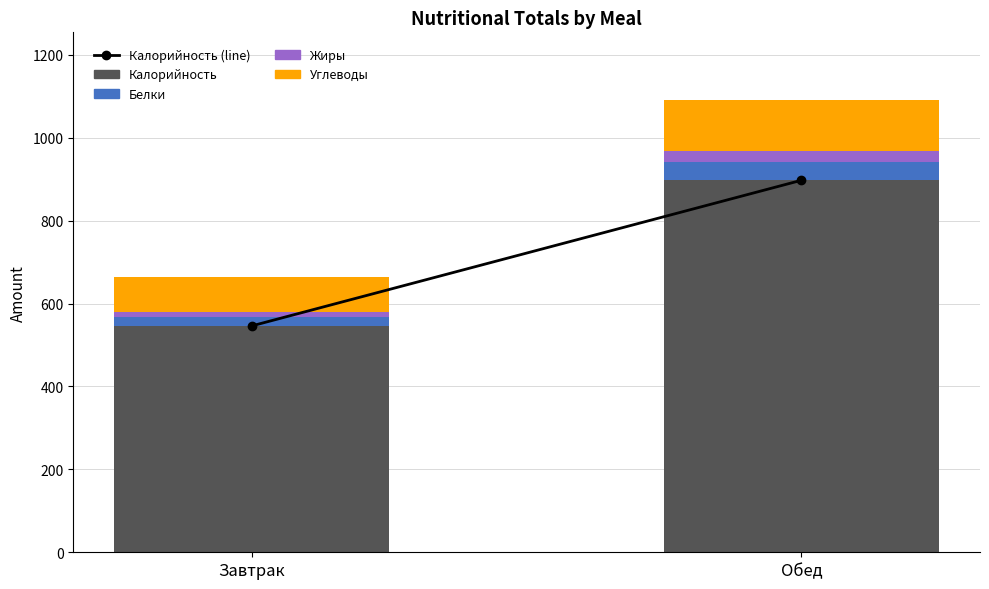

At which category is the sum across all series the highest?

Обед